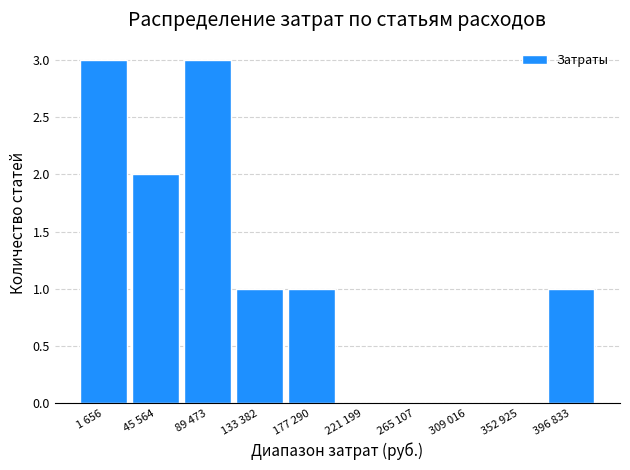

Reading left to right, list all the values displayed in this chart.

1 656=3	45 564=2	89 473=3	133 382=1	177 290=1	221 199=0	265 107=0	309 016=0	352 925=0	396 833=1